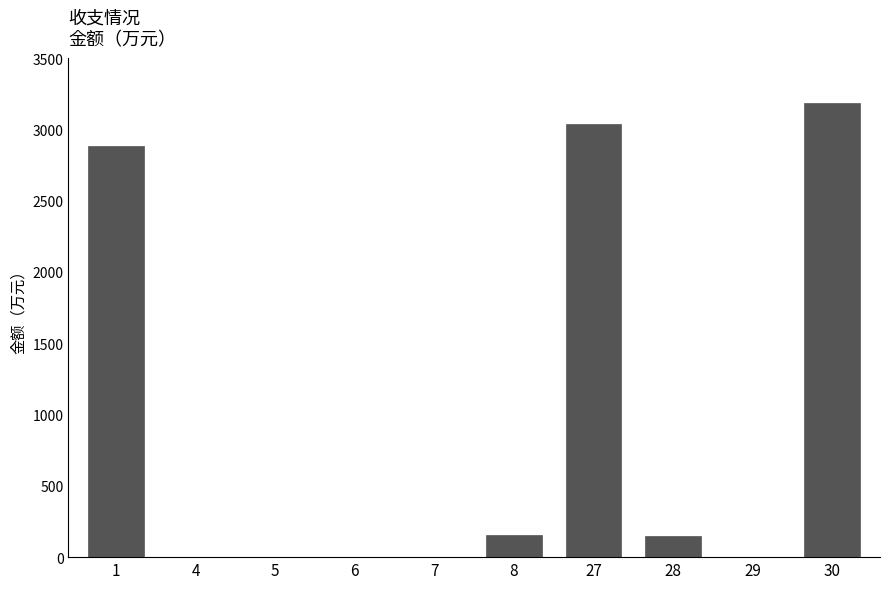

What is the greatest value displayed?

3184.7